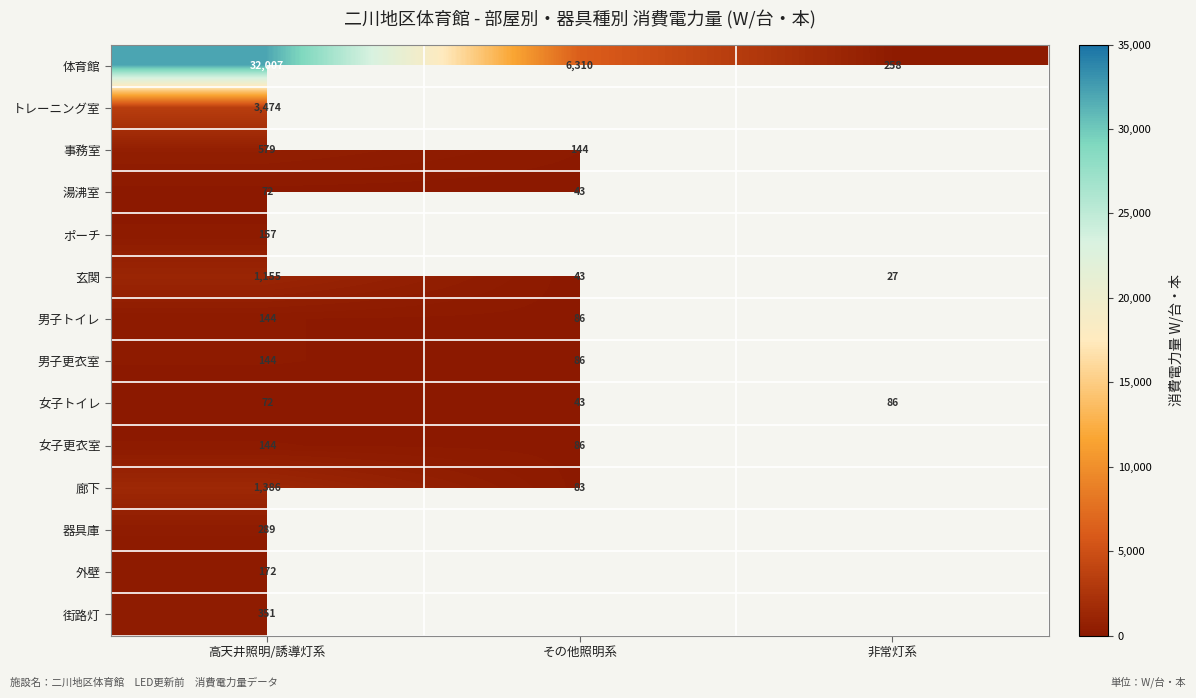

The value of 女子トイレ at その他照明系 is 43. True or false?

True